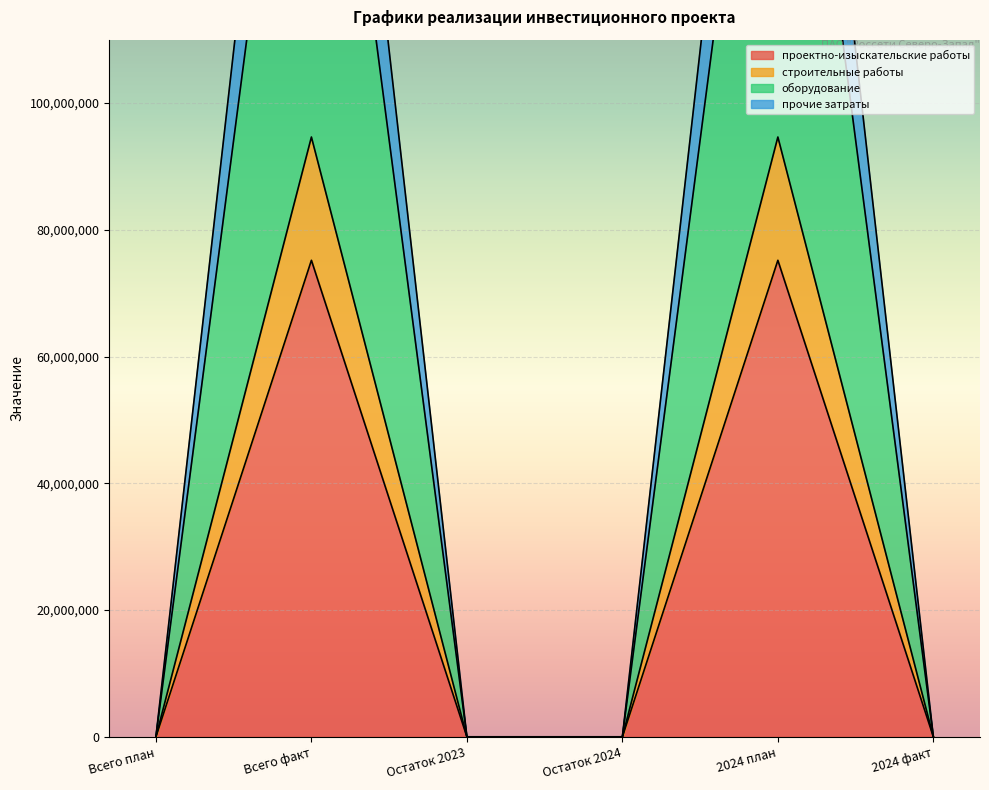

How many lines are shown in the chart?

4